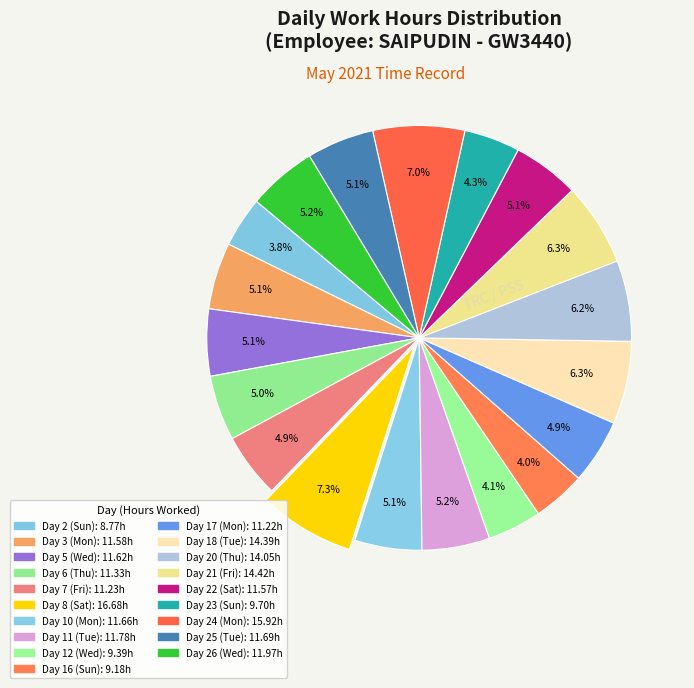

Is there any slice that represents more than half of the pie?

No